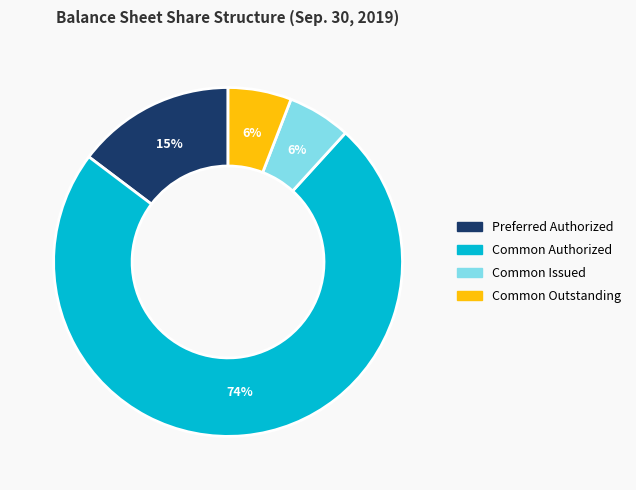

Is it true that Common Outstanding is 6% of the pie?

True